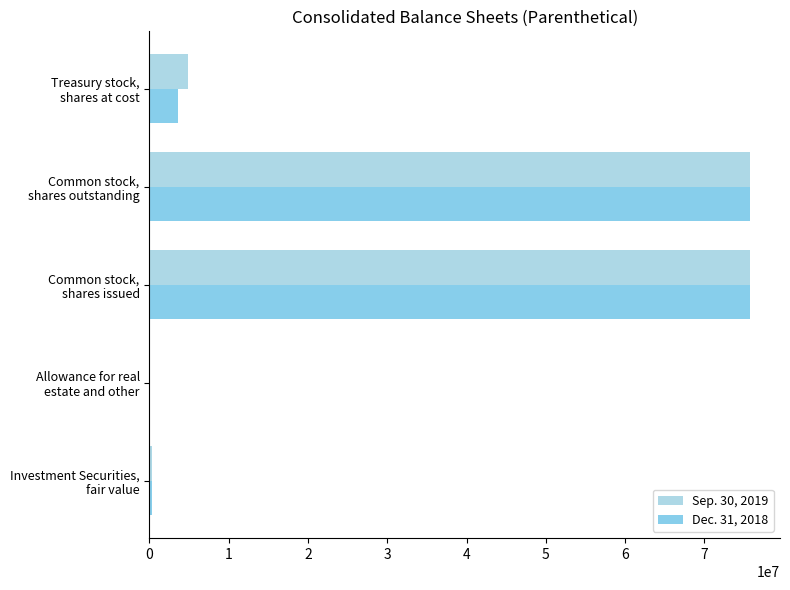

Rank the categories by Dec. 31, 2018 value from lowest to highest.

Allowance for real estate and other, Investment Securities, fair value, Treasury stock, shares at cost, Common stock, shares issued, Common stock, shares outstanding